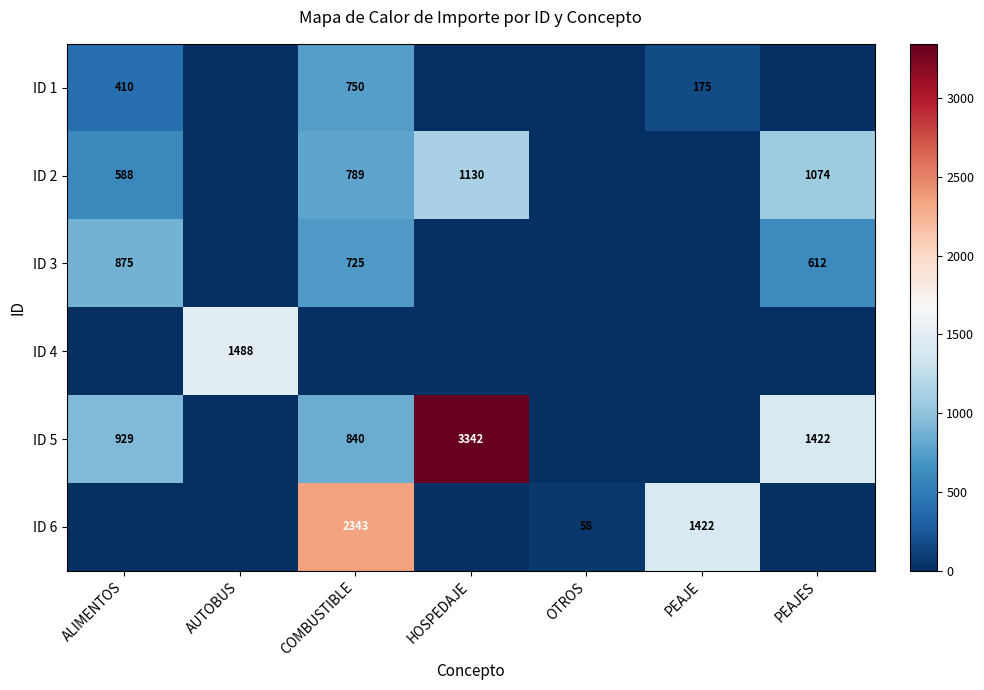

True or false: ID 1 has a value of 750 at COMBUSTIBLE.

True